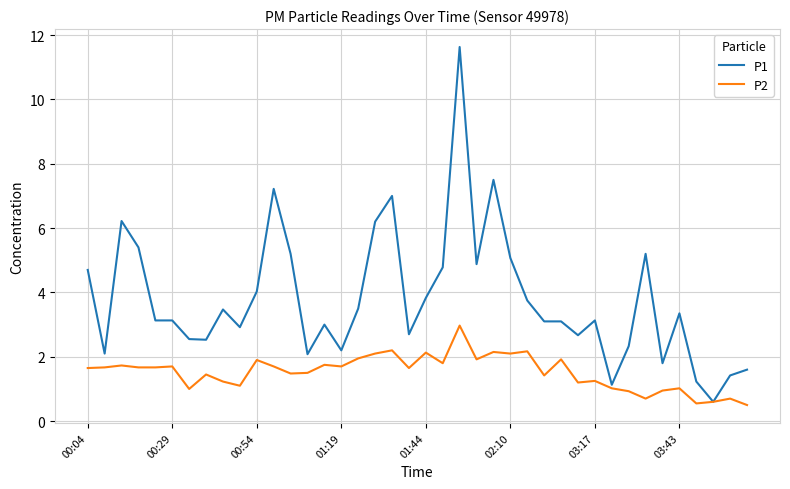

Which series has the widest spread of values?

P1